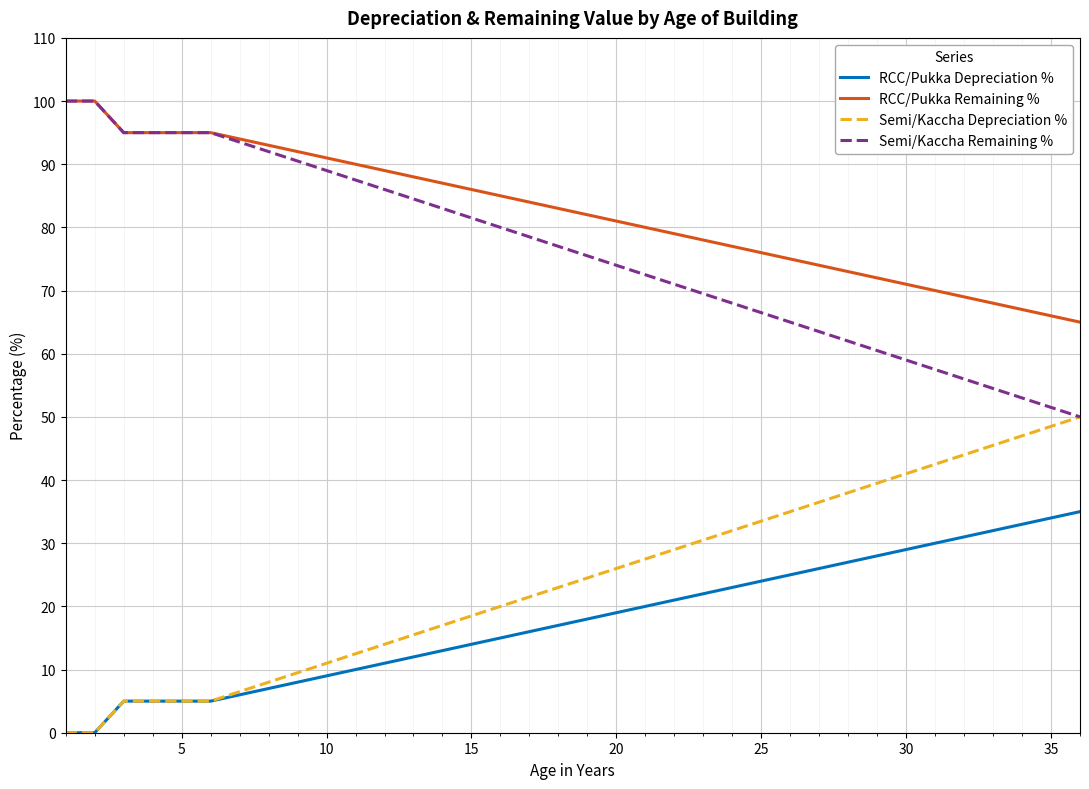

Which series has the largest total across all categories?

RCC/Pukka Remaining %